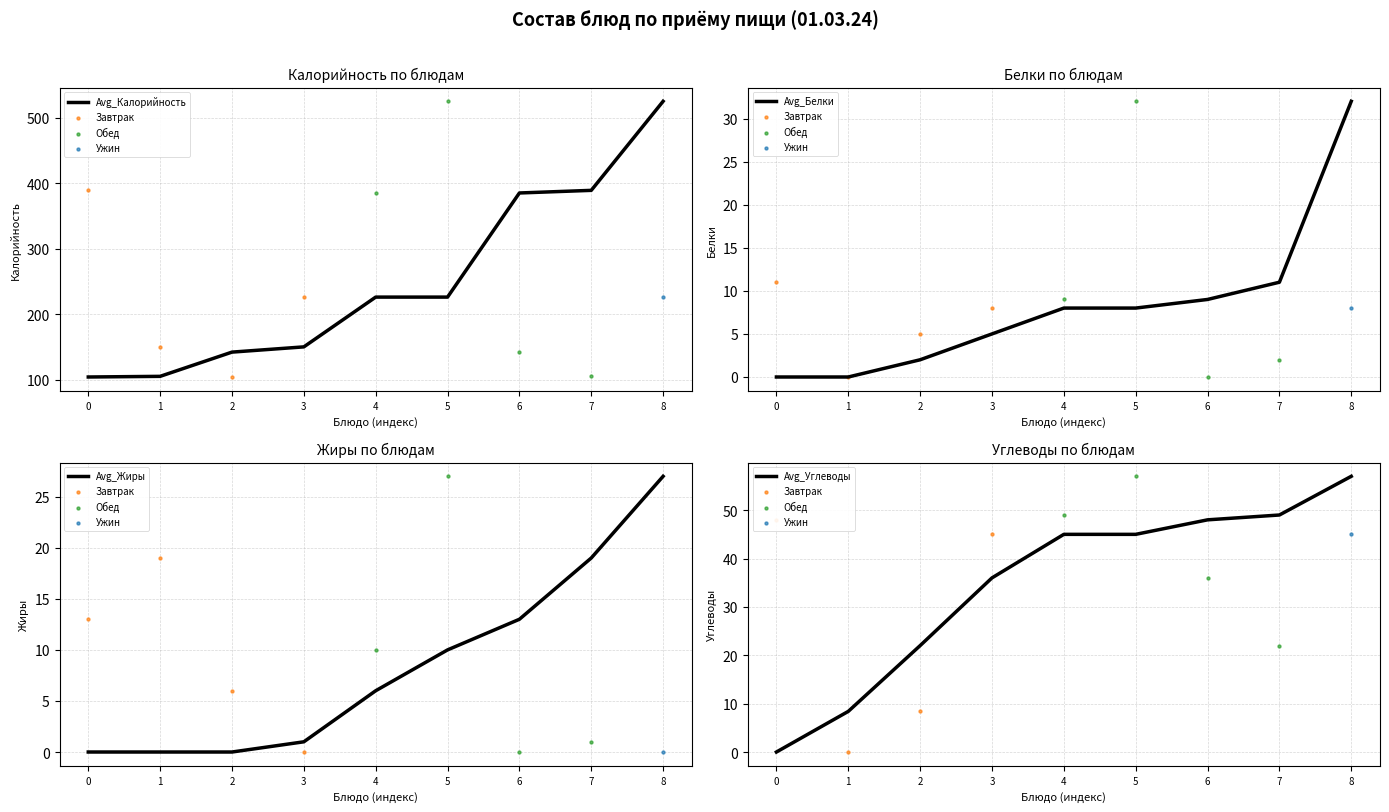

Is the value of Калорийность at Каша молочная greater than the value of Белки at Масло сливочное?

Yes